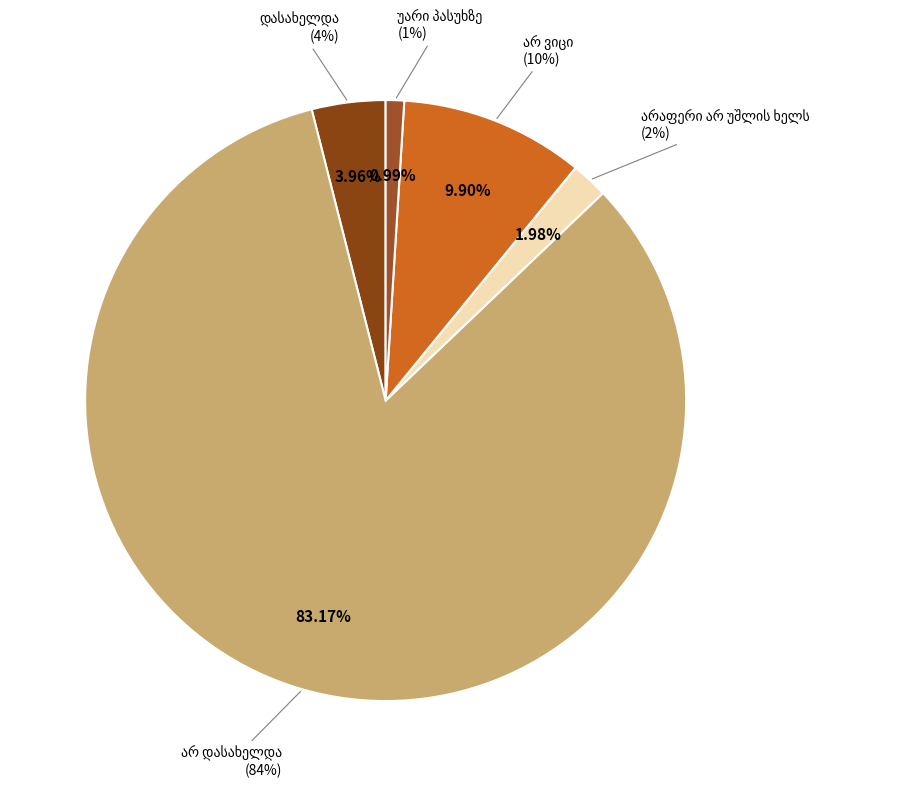

To the nearest percent, what percentage of the pie is არ დასახელდა?

83%